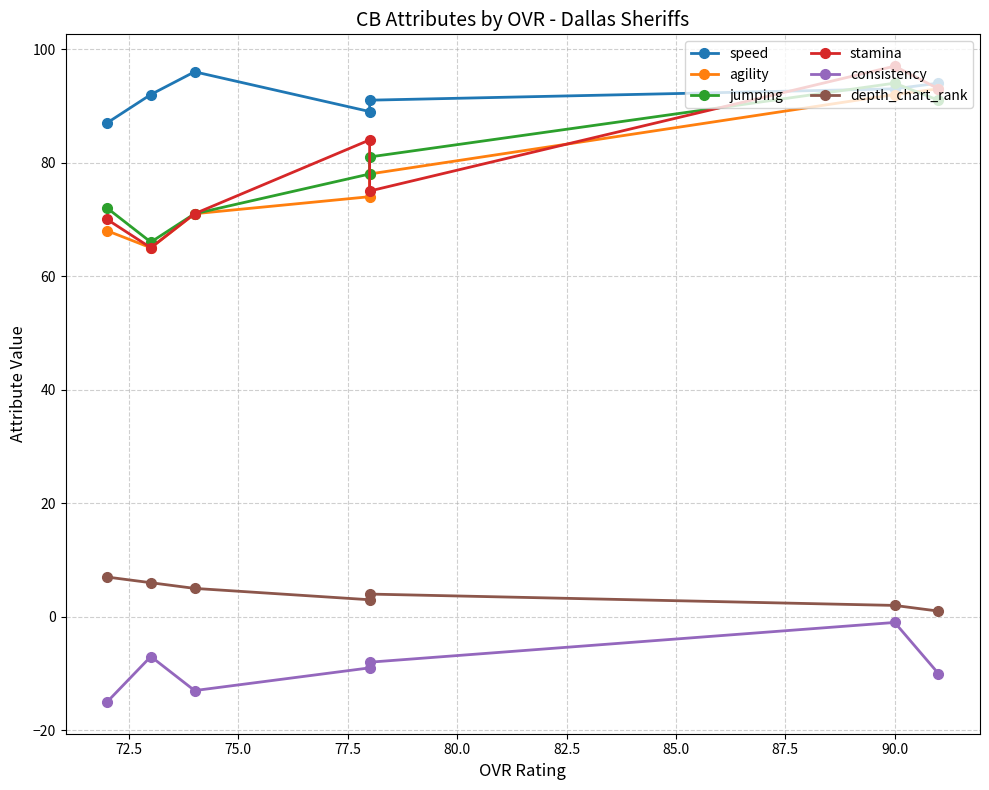

What is the difference between the second highest and minimum values in the consistency series?

8